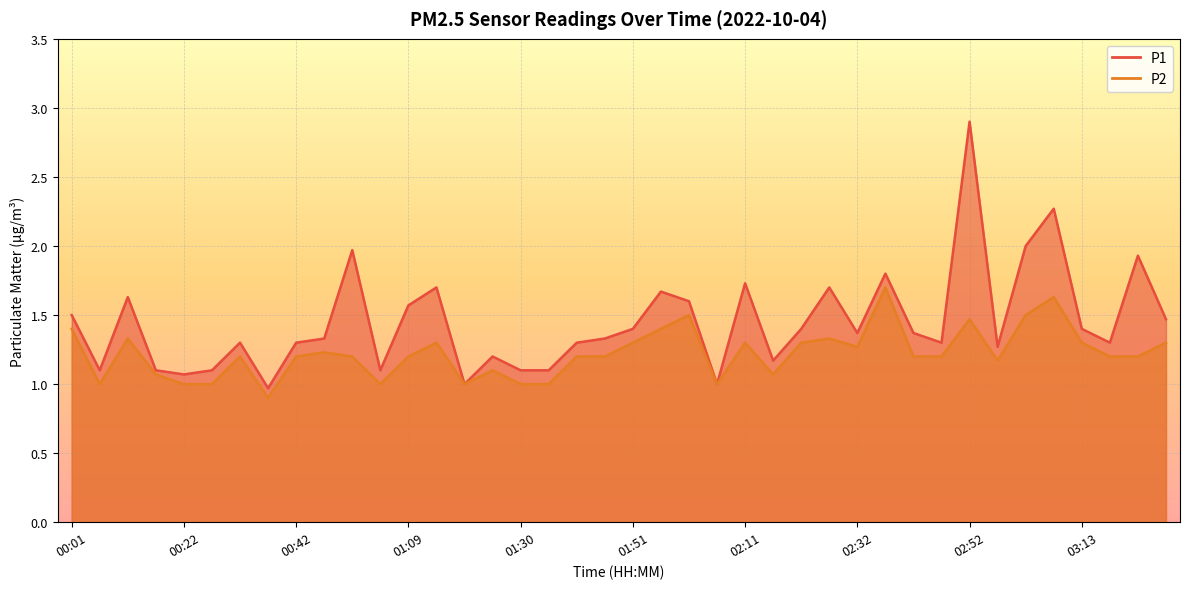

Where does the P2 series first go above 1?

00:01